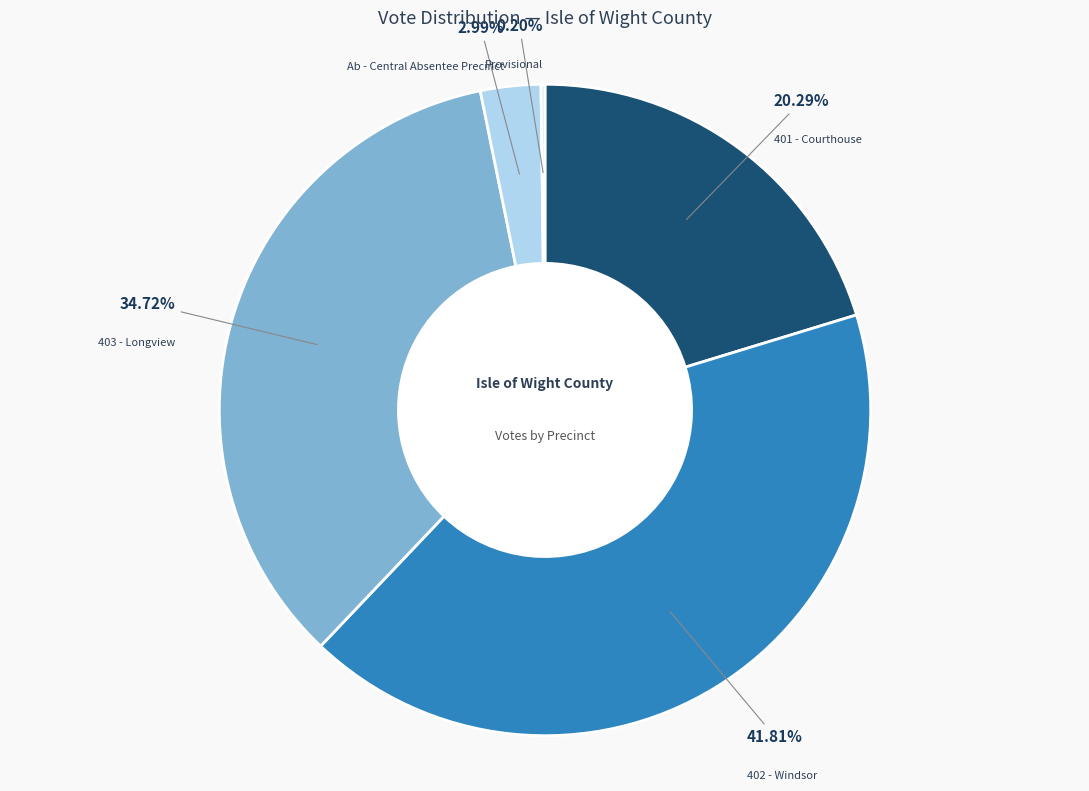

Is there any slice that represents more than half of the pie?

No